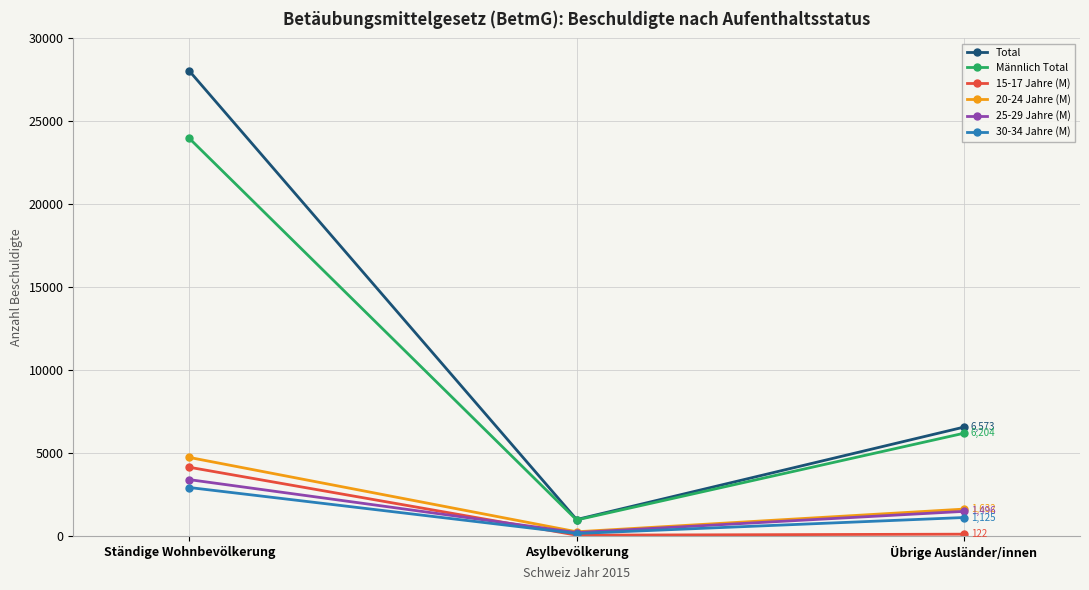

The value of Männlich Total at Asylbevölkerung is 978. True or false?

True